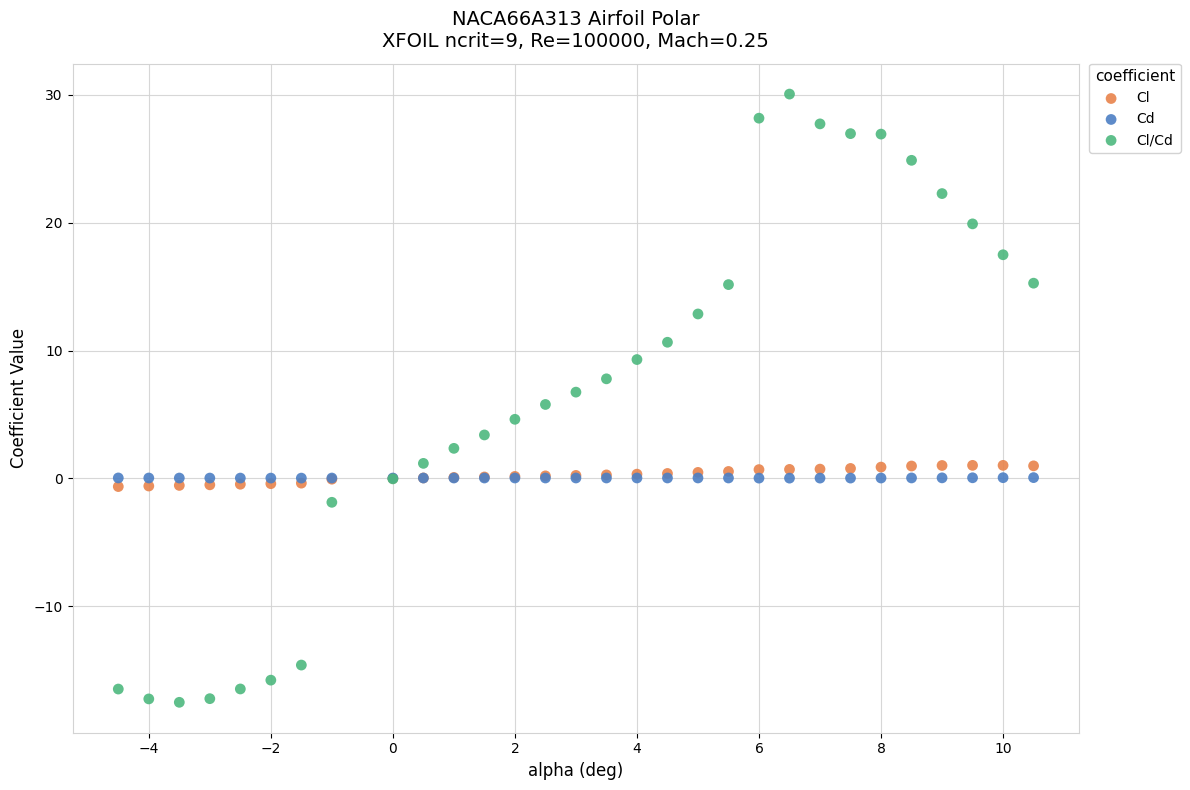

Which series has the widest spread of Y values?

Cl/Cd